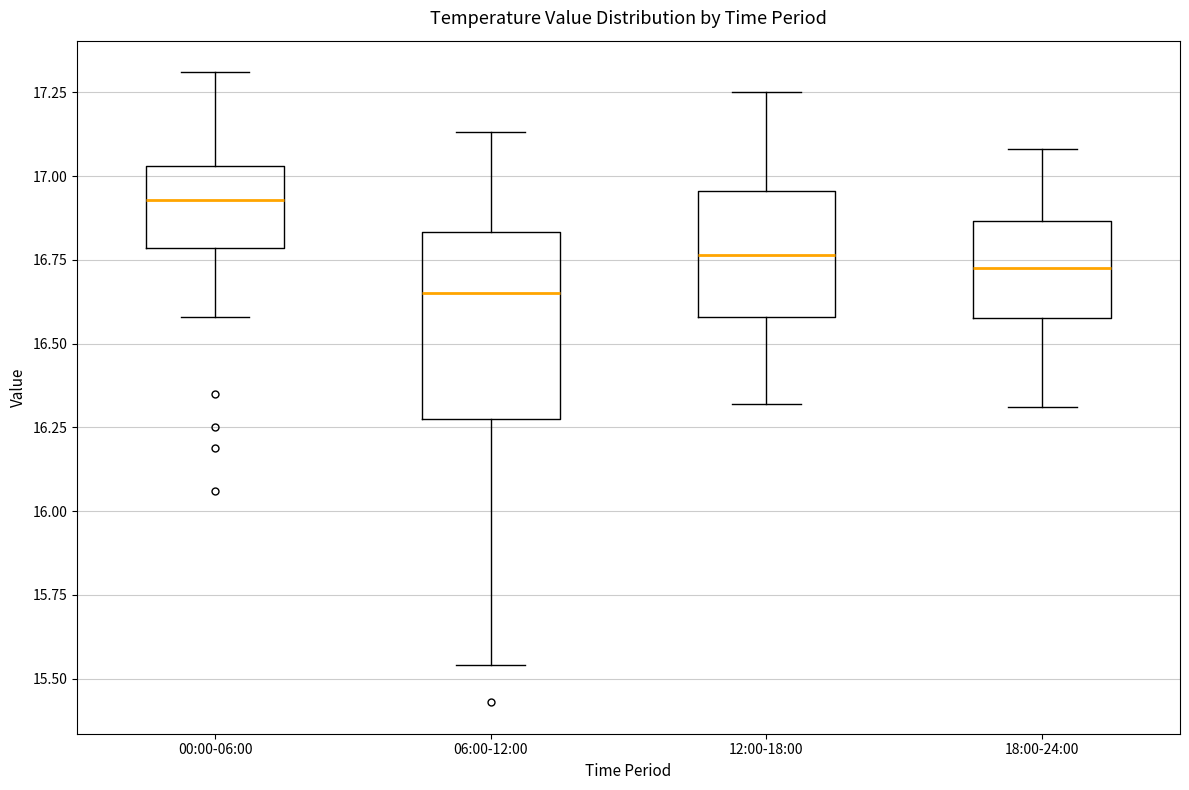

Reading left to right, transcribe this box plot: for each box, give where its median line is, the range the box spans, and where its two whiskers end, as read against the y-axis. The values are not printed on the chart, so give them approximately, as read against the axis.

00:00-06:00: median 16.95, box 16.80 to 17.05, whiskers 16.60 to 17.30
06:00-12:00: median 16.65, box 16.30 to 16.85, whiskers 15.55 to 17.15
12:00-18:00: median 16.75, box 16.60 to 16.95, whiskers 16.30 to 17.25
18:00-24:00: median 16.75, box 16.60 to 16.85, whiskers 16.30 to 17.10